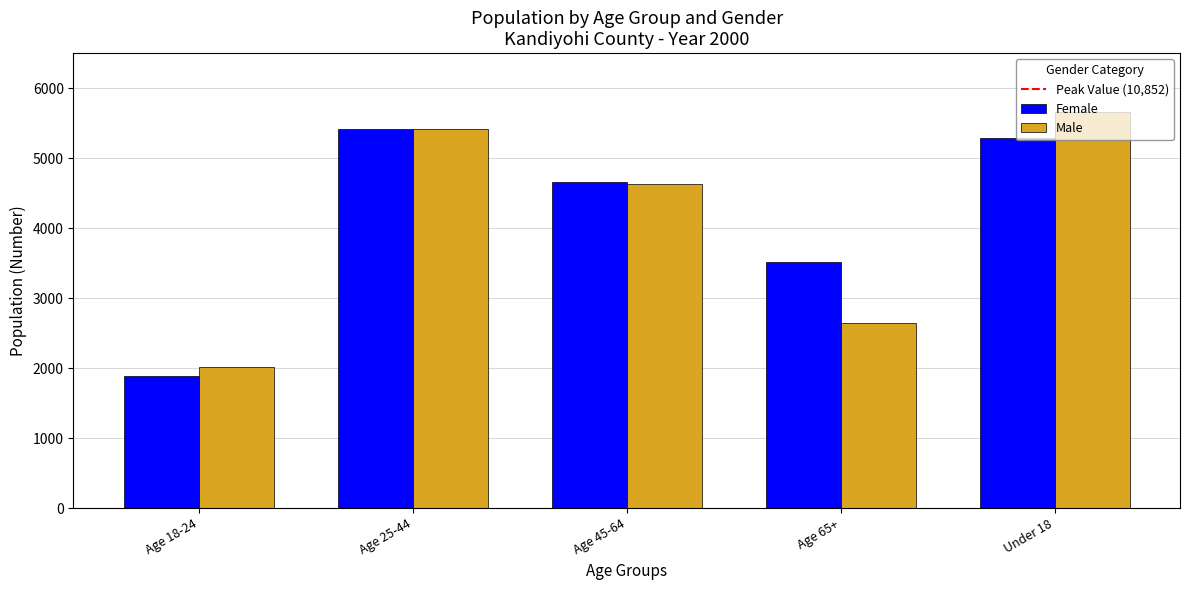

What is the difference between the maximum and minimum values in the Male series?

3633